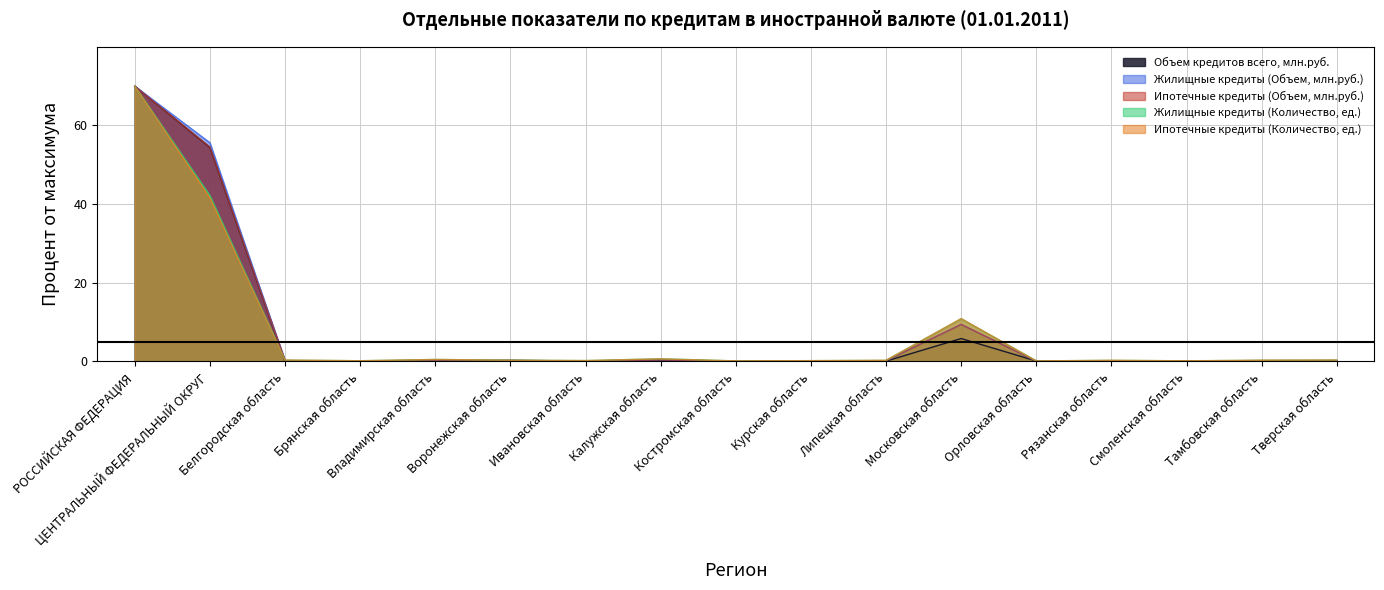

True or false: Ипотечные кредиты (Количество, ед.) and Объем кредитов всего, млн.руб. cross at least once.

True